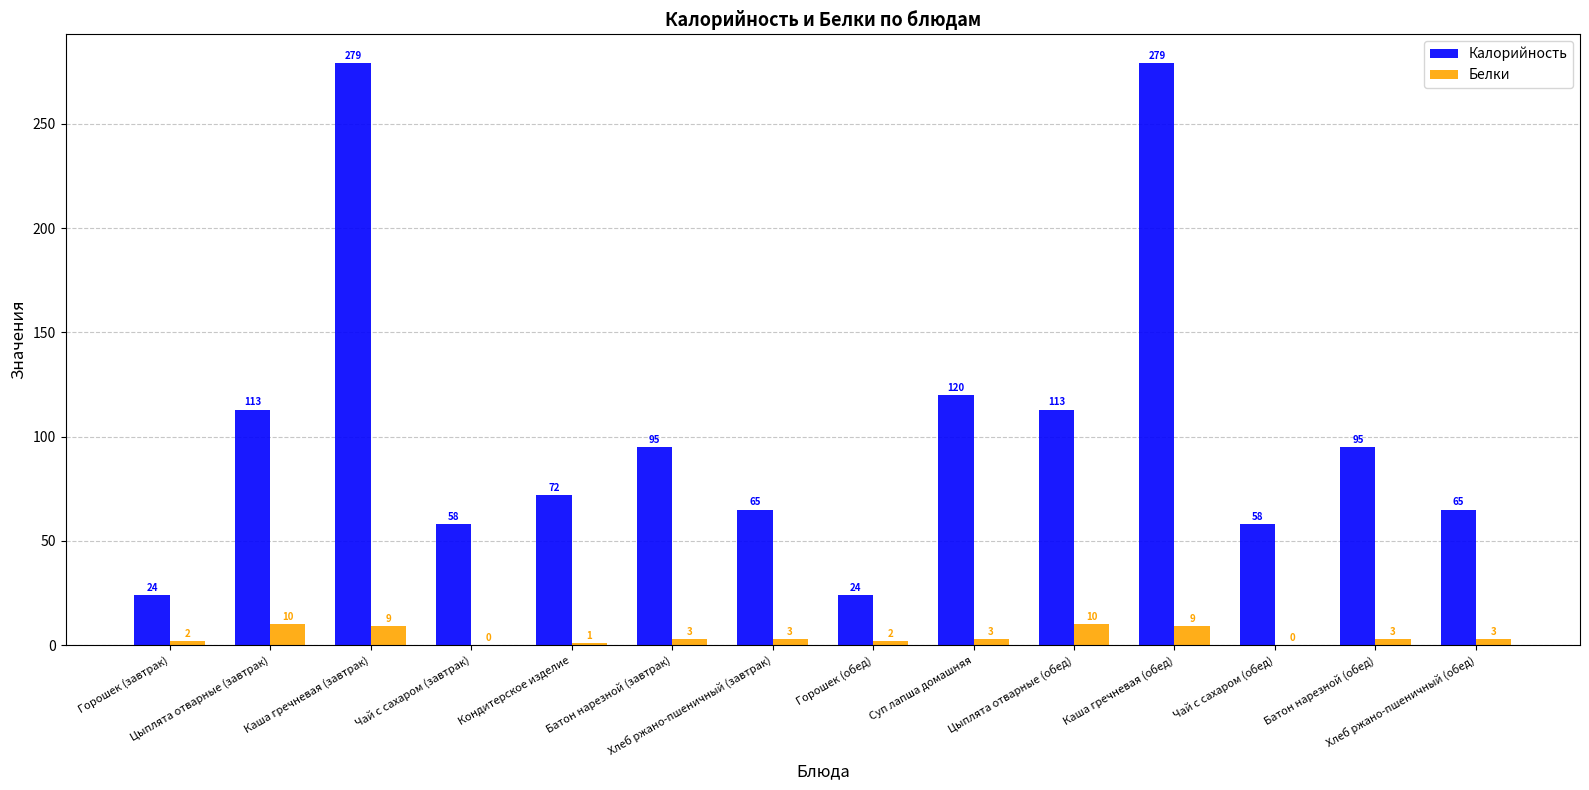

Reading left to right, extract all data points from this chart.

Калорийность: 24	113	279	58	72	95	65	24	120	113	279	58	95	65
Белки: 2	10	9	0	1	3	3	2	3	10	9	0	3	3